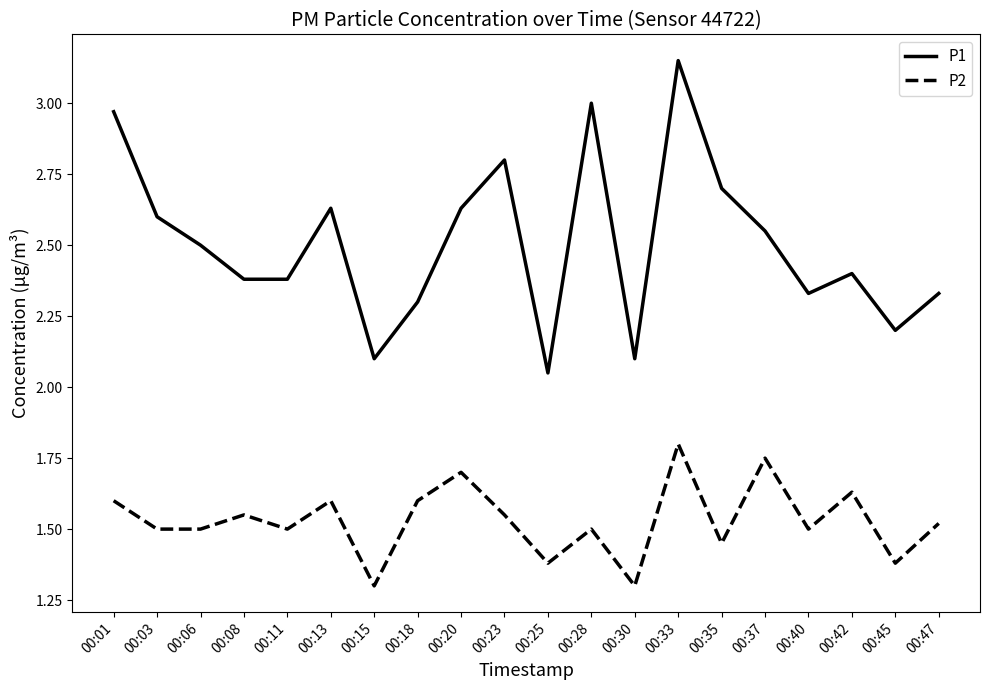

Where is the first local maximum for P2?

00:08